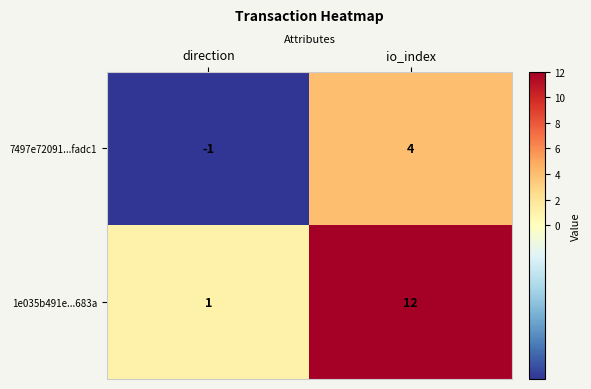

List the series in order of their overall mean, highest first.

1e035b491e...683a, 7497e72091...fadc1